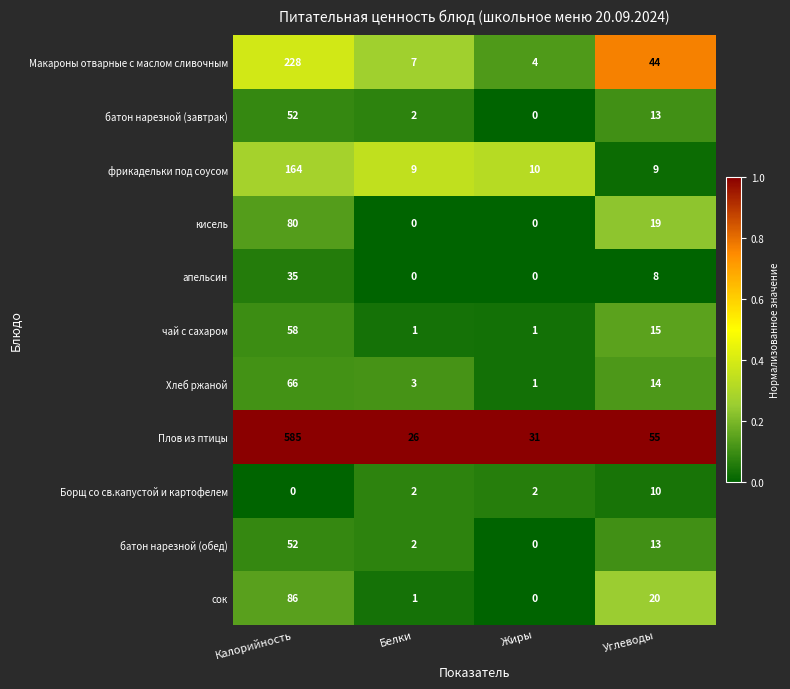

Between Калорийность and Белки, which series saw the biggest shift?

Плов из птицы